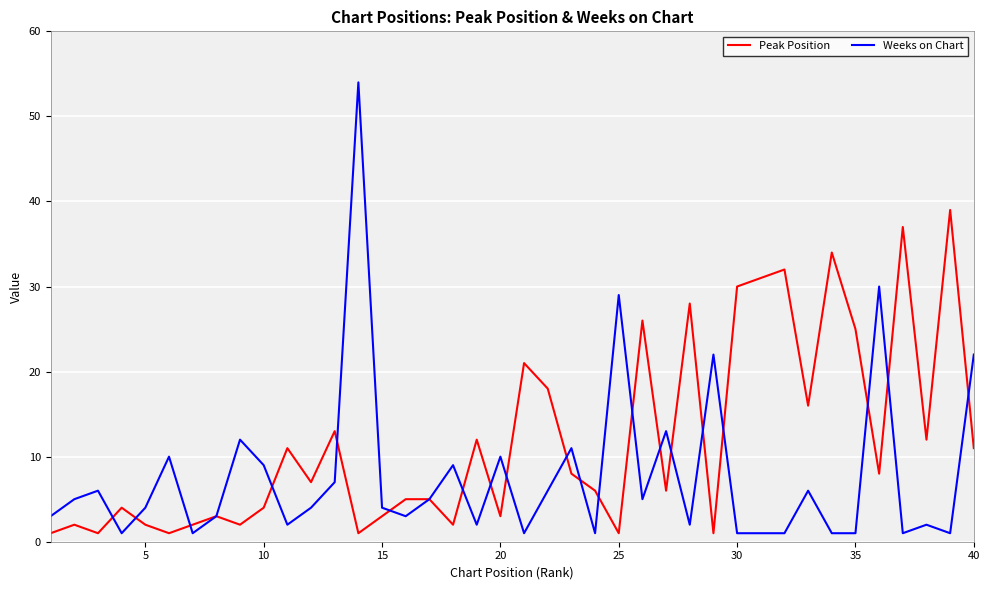

How many categories are shown in the chart?

40